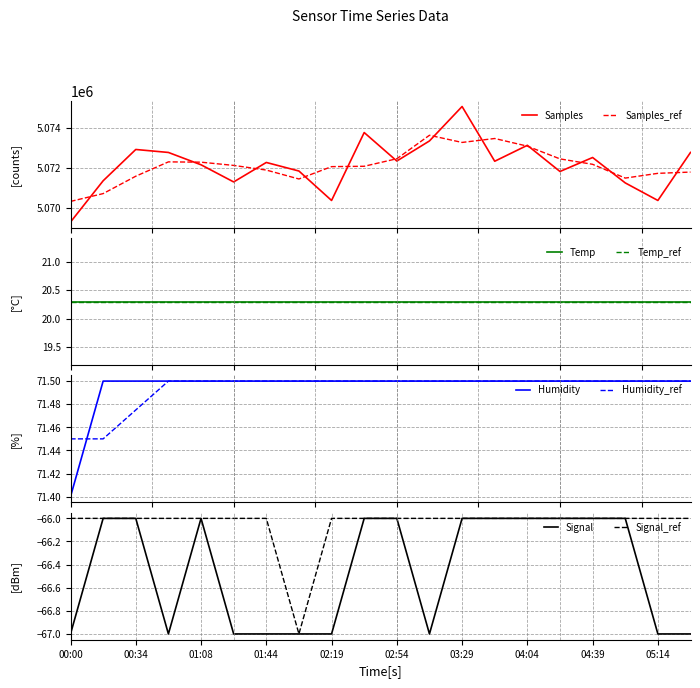

The Samples series shows 5071255.0 at 04:56. True or false?

True